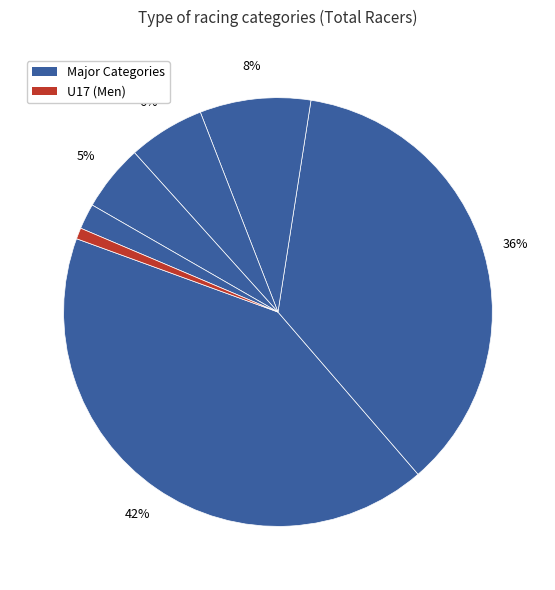

Count the number of slices in the pie.

7